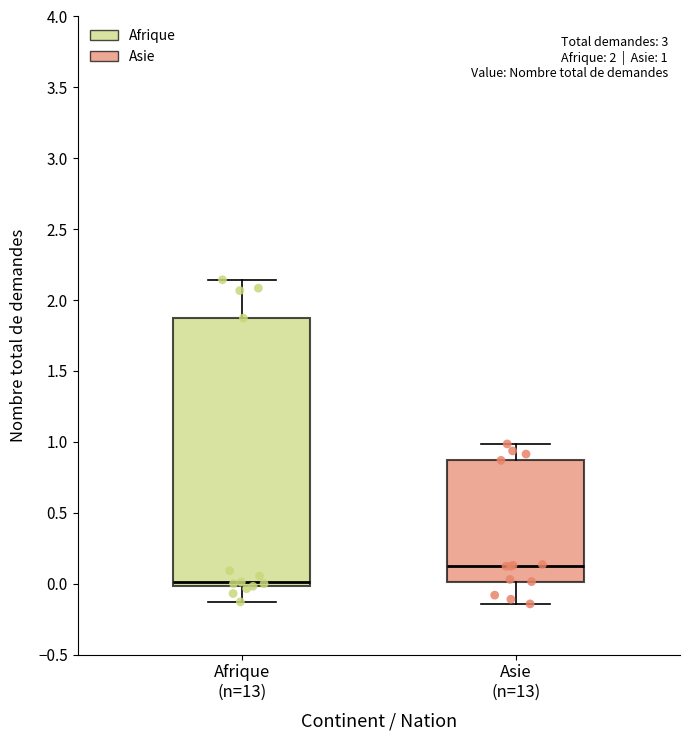

Comparing the boxes themselves (not the whiskers), which one is the tallest?

Afrique (n=13)